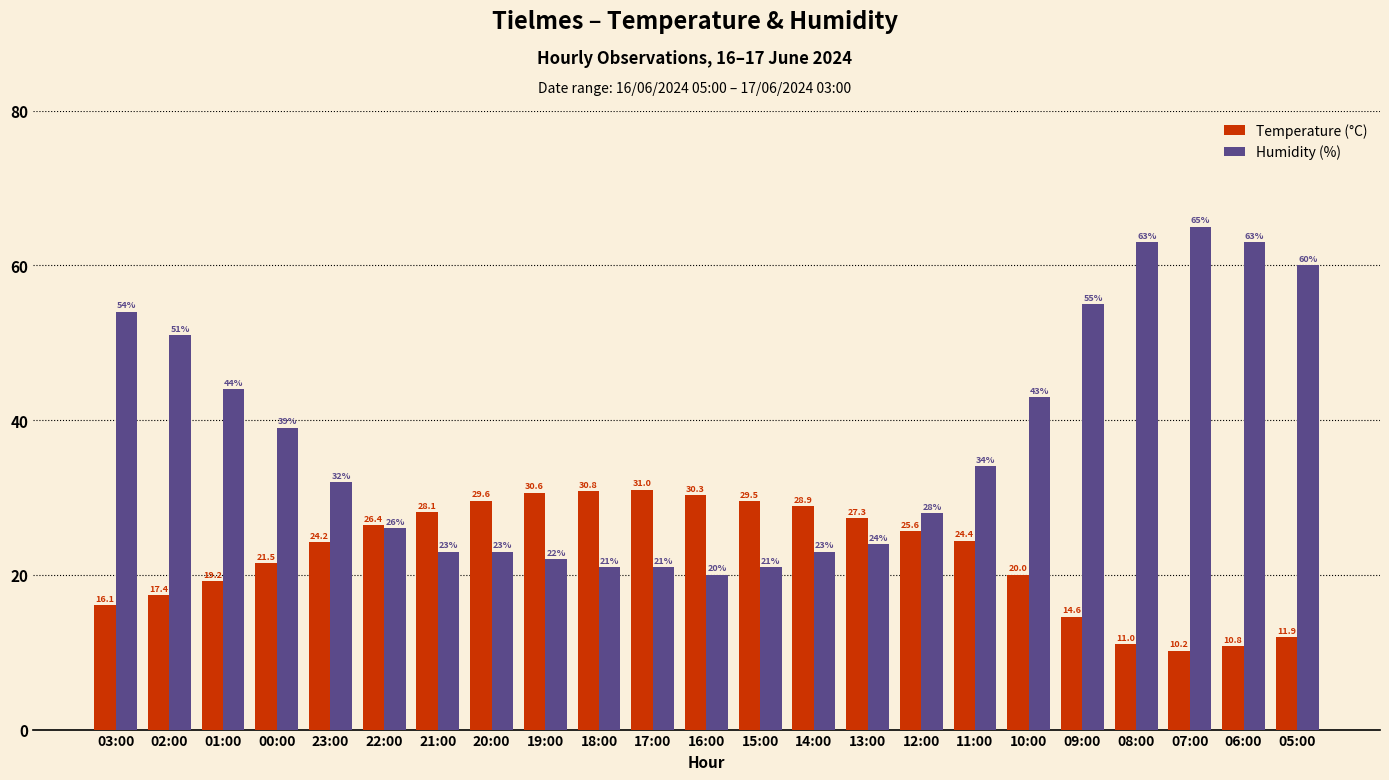

Which series has the largest total across all categories?

Humidity (%)